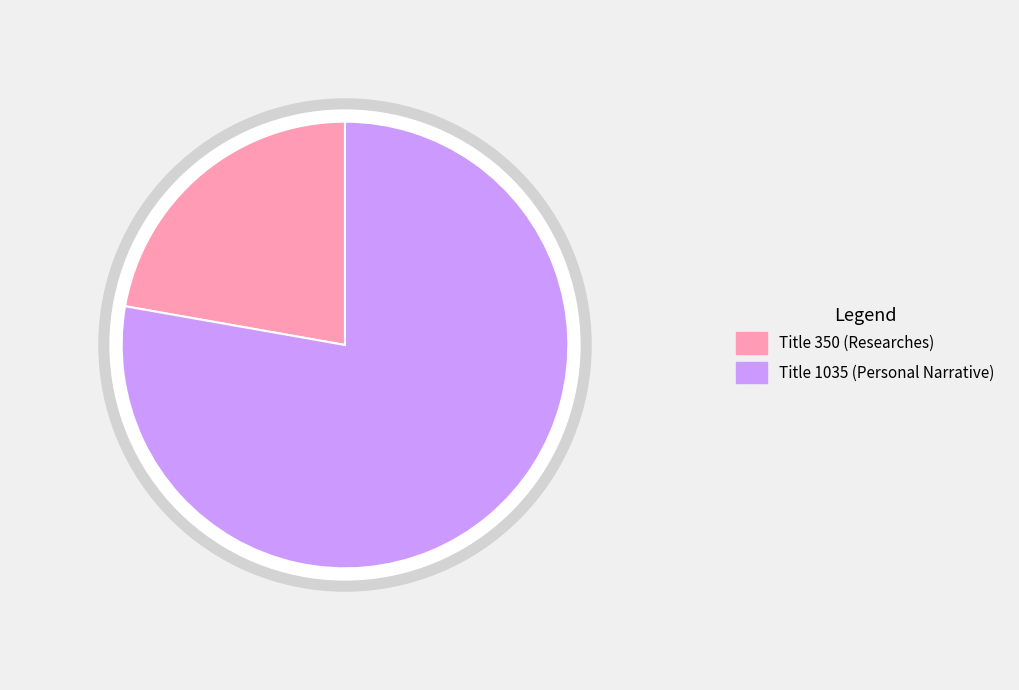

What is the ratio of the value at 1035 to the value at 350?

3.5